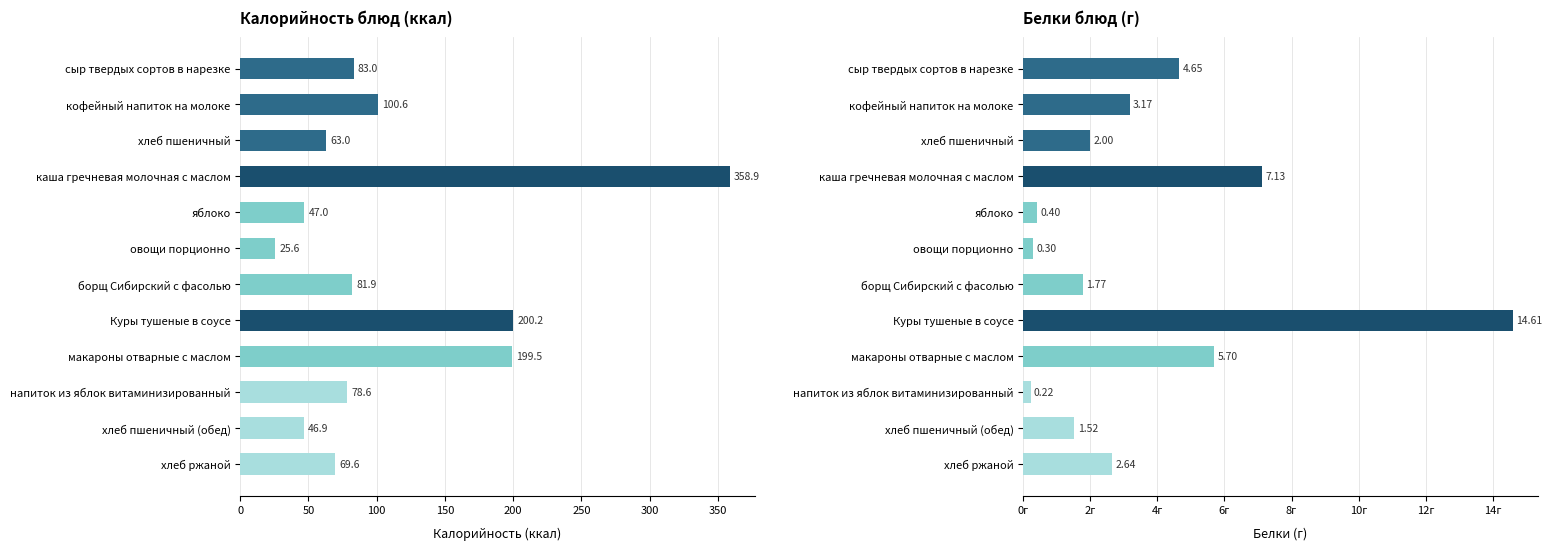

What is the maximum value for Белки?

14.6